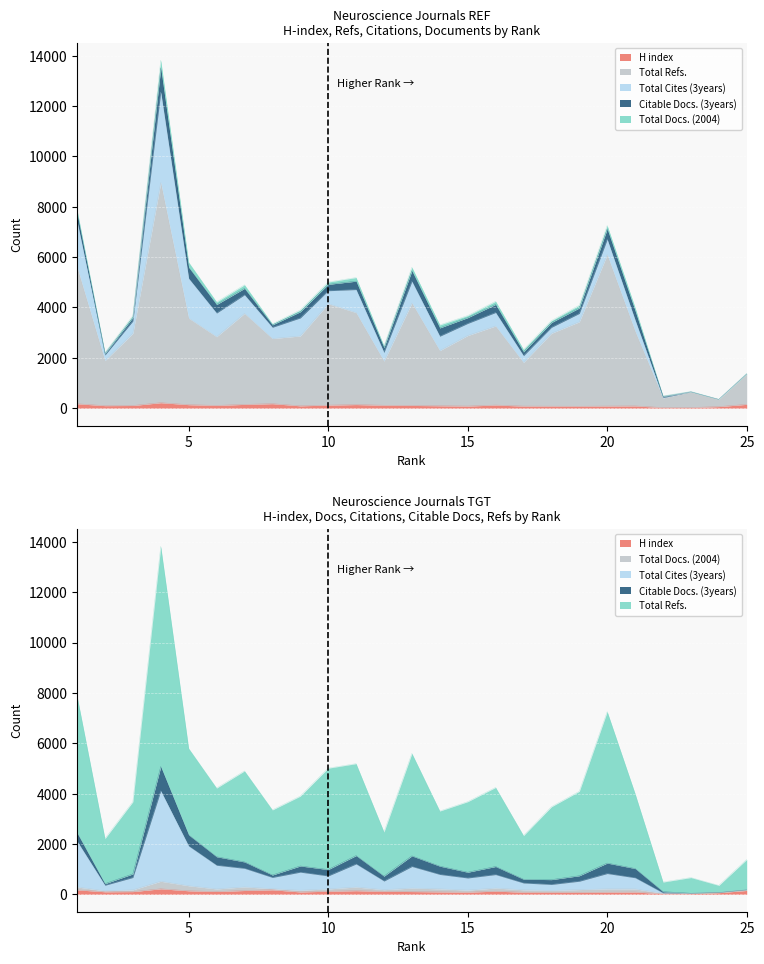

True or false: H index and Total Refs. intersect in this chart.

False